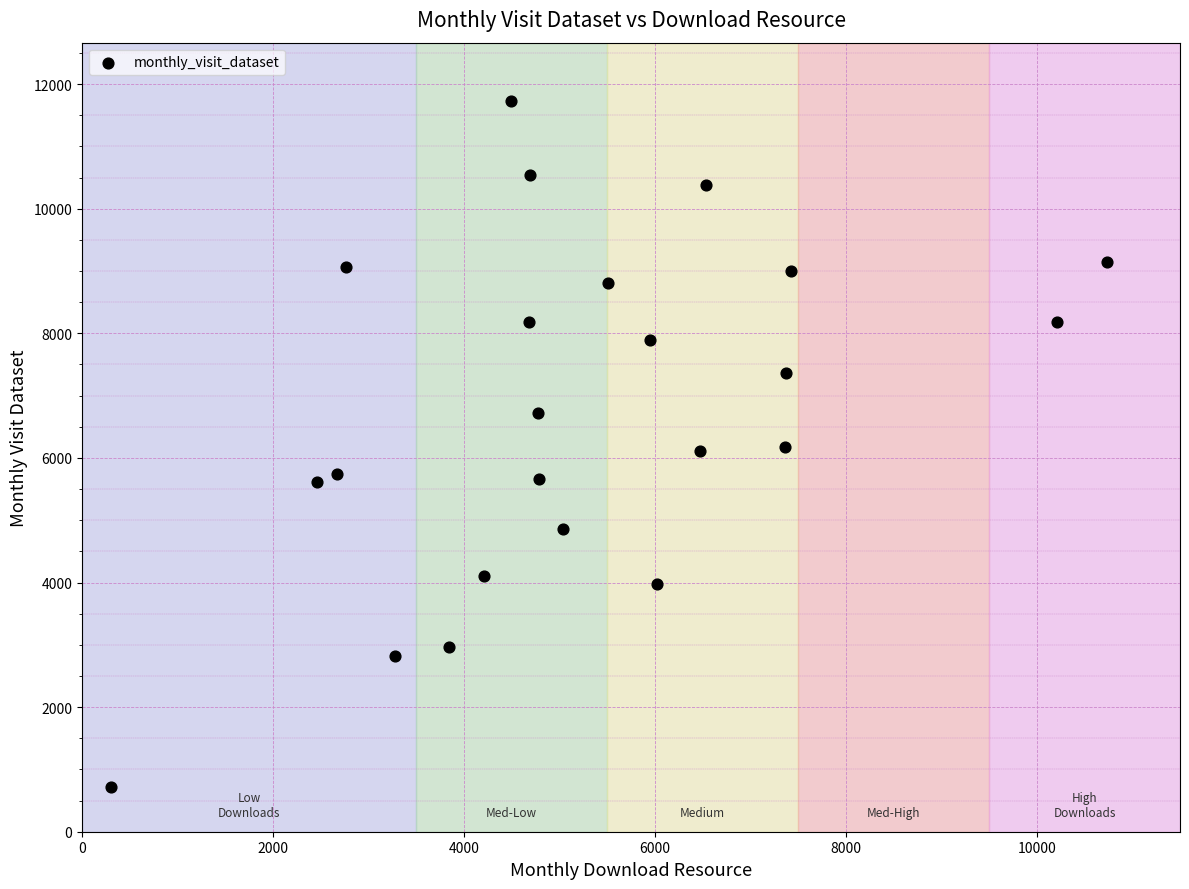

What is the range of X values (max minus min)?

10426